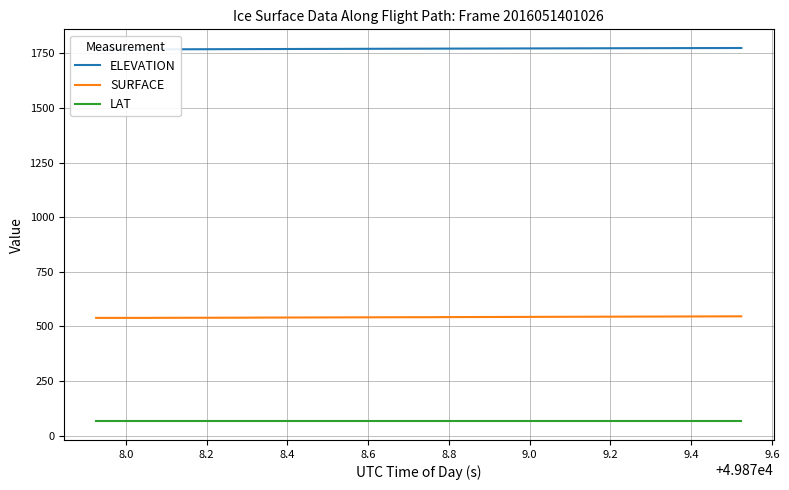

Does the chart have visible grid lines?

Yes